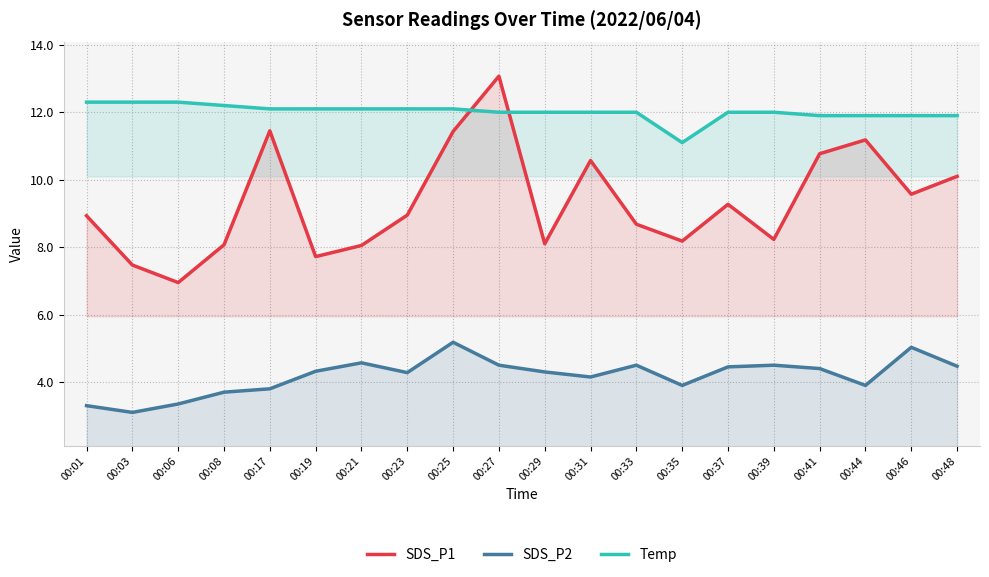

Is the value of SDS_P1 at 00:23 greater than the value of Temp at 00:03?

No